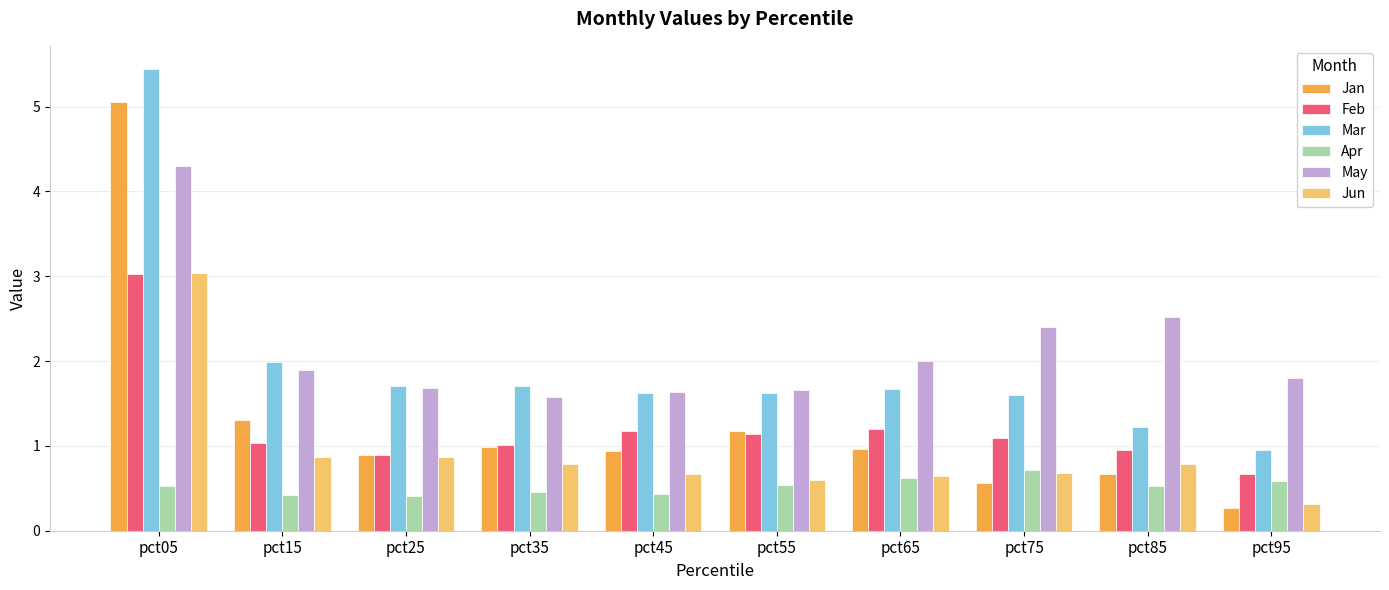

How many series are shown in this chart?

6